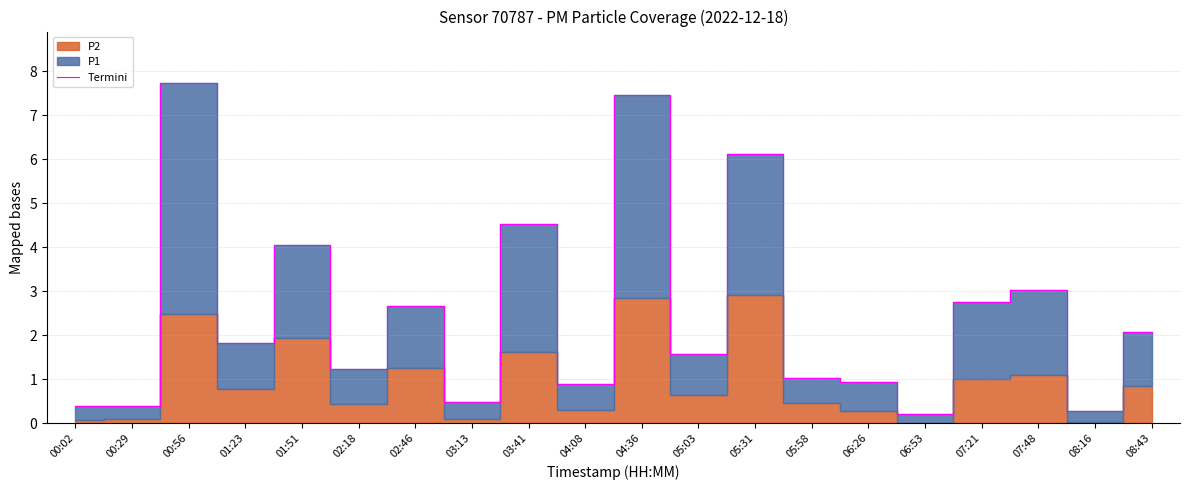

Reading right to left, what are all the values shown in this chart?

08:43=2.1	08:16=0.3	07:48=3.0	07:21=2.8	06:53=0.2	06:26=0.9	05:58=1.0	05:31=6.1	05:03=1.6	04:36=7.4	04:08=0.9	03:41=4.5	03:13=0.5	02:46=2.7	02:18=1.2	01:51=4.1	01:23=1.8	00:56=7.7	00:29=0.4	00:02=0.4